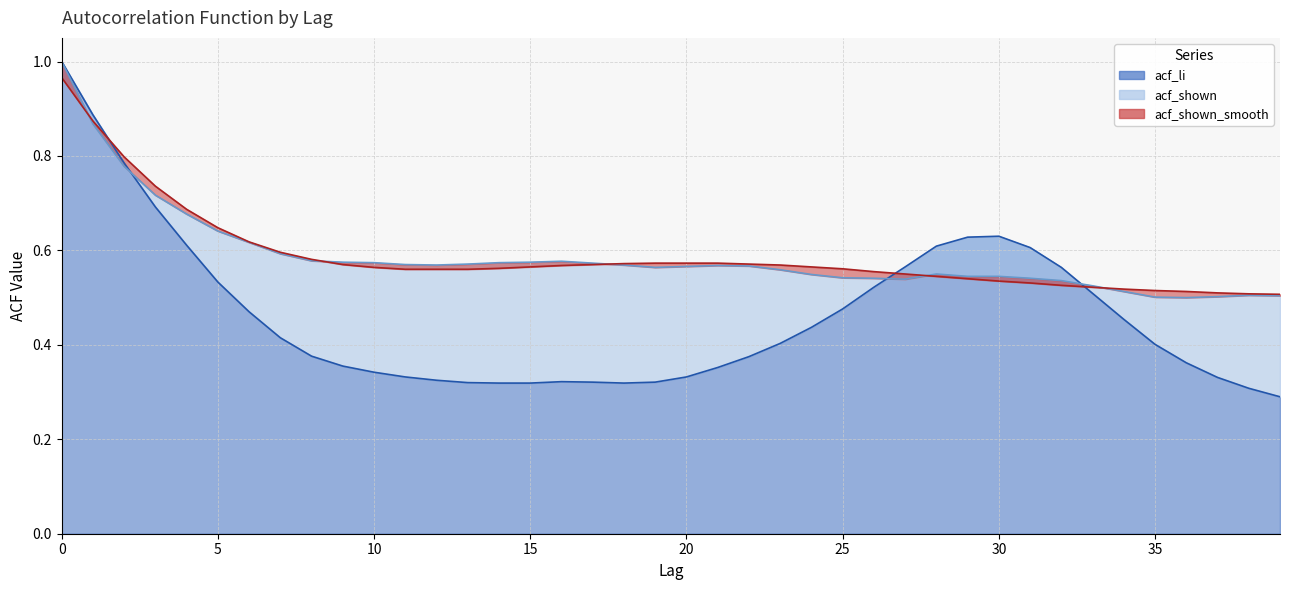

Rank the series at 18 from lowest to highest value.

acf_li, acf_shown, acf_shown_smooth